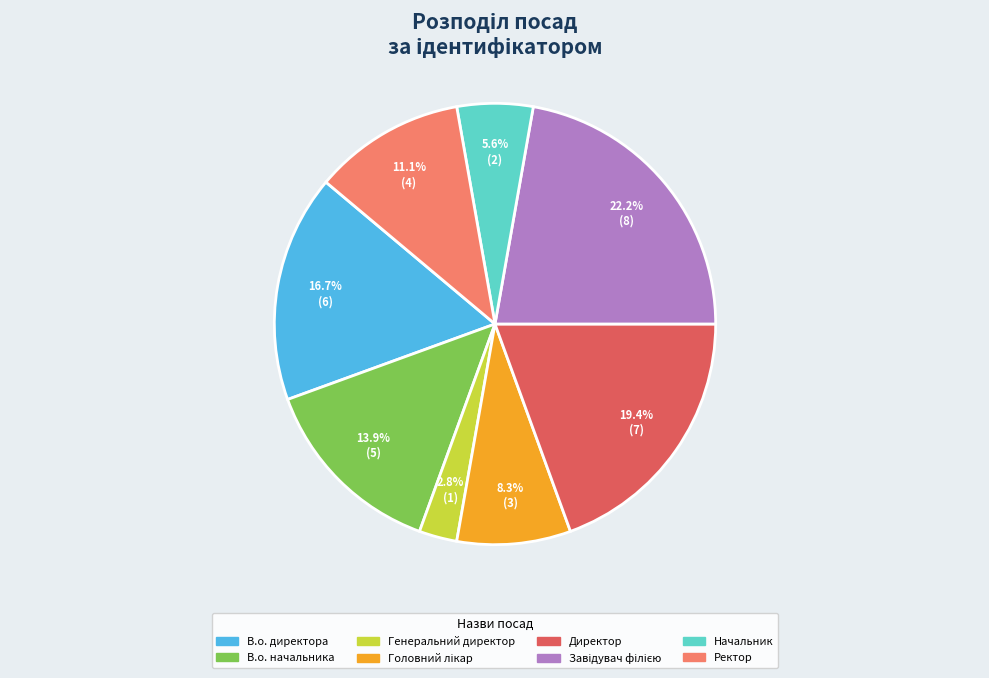

Does any single category account for the majority?

No